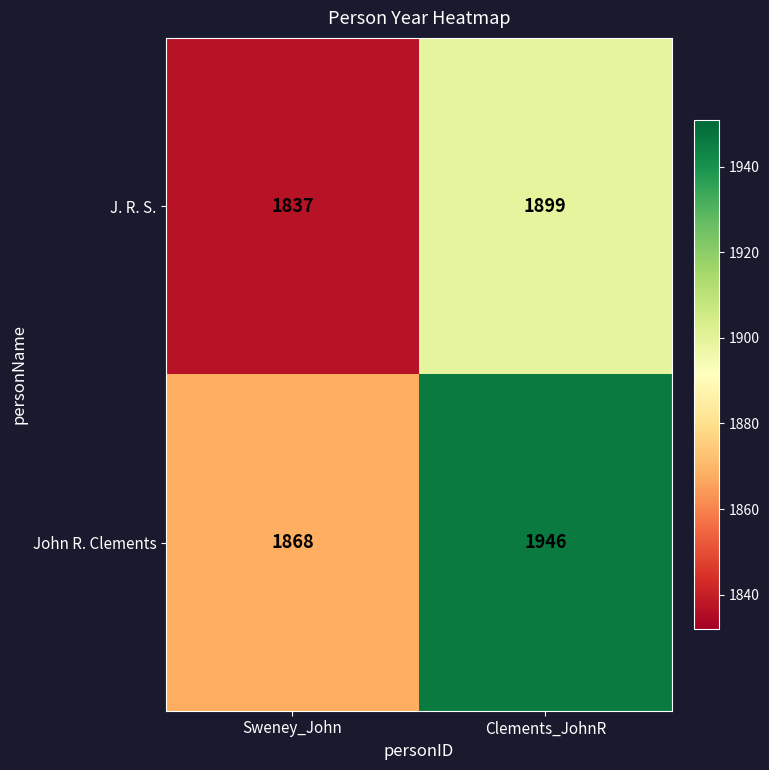

Is it true that J. R. S. equals 1837 at Sweney_John?

True